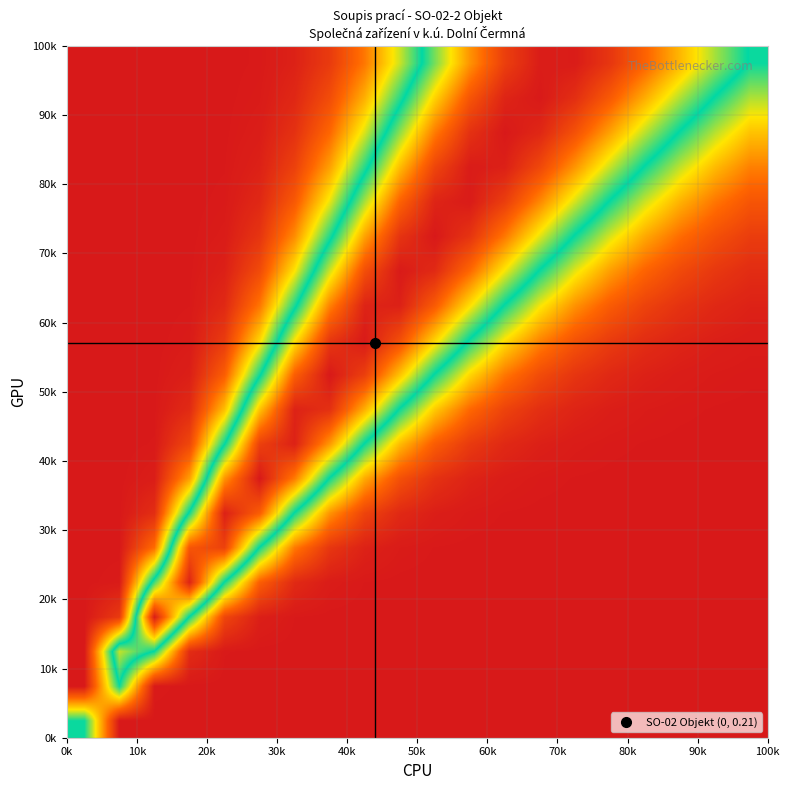

At how many categories does at least one series exceed 0?

20